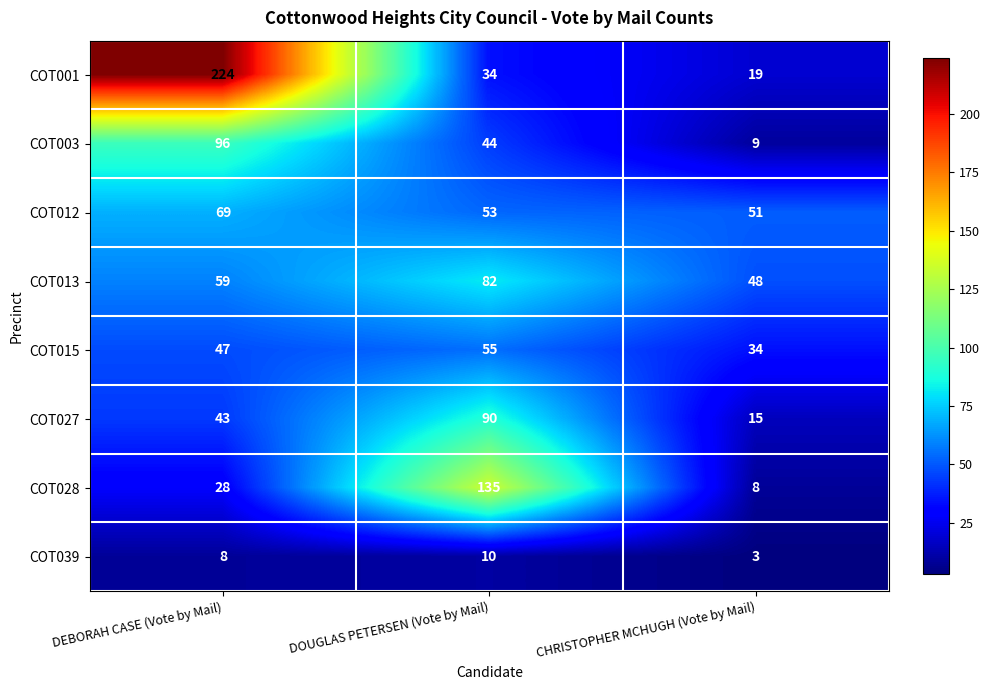

Which series has the largest range (max minus min)?

COT001